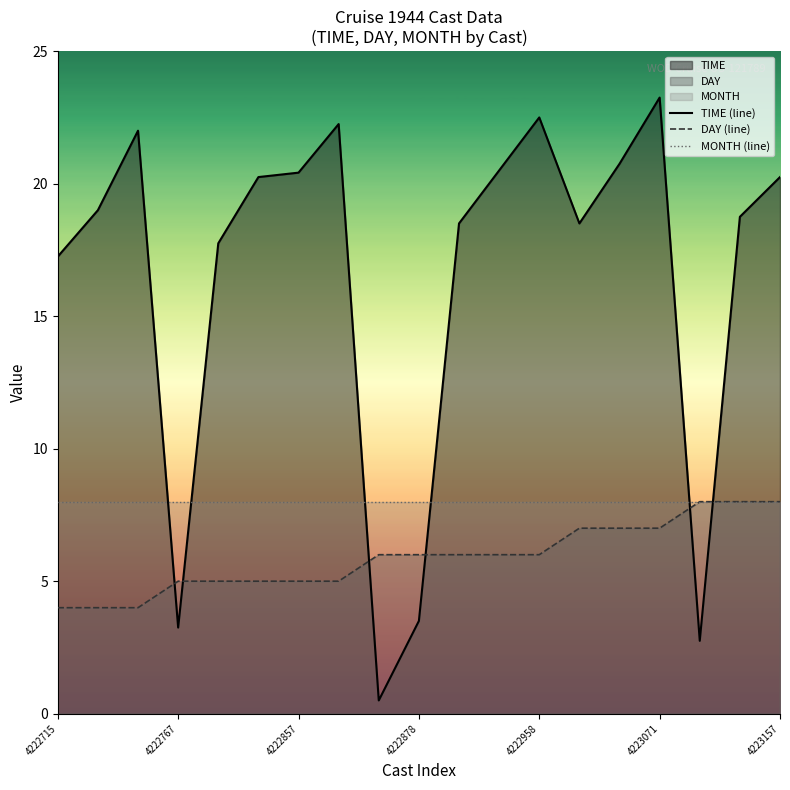

At which label is TIME (line) closest to 11?

4222715